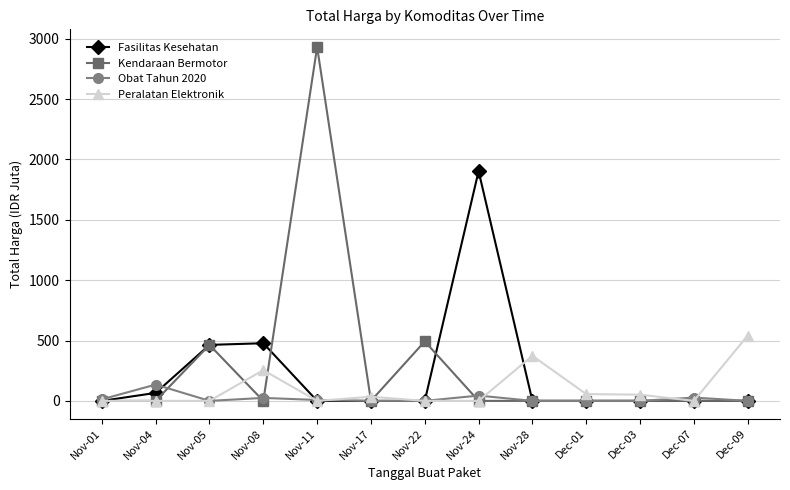

Count the number of data series in this chart.

4